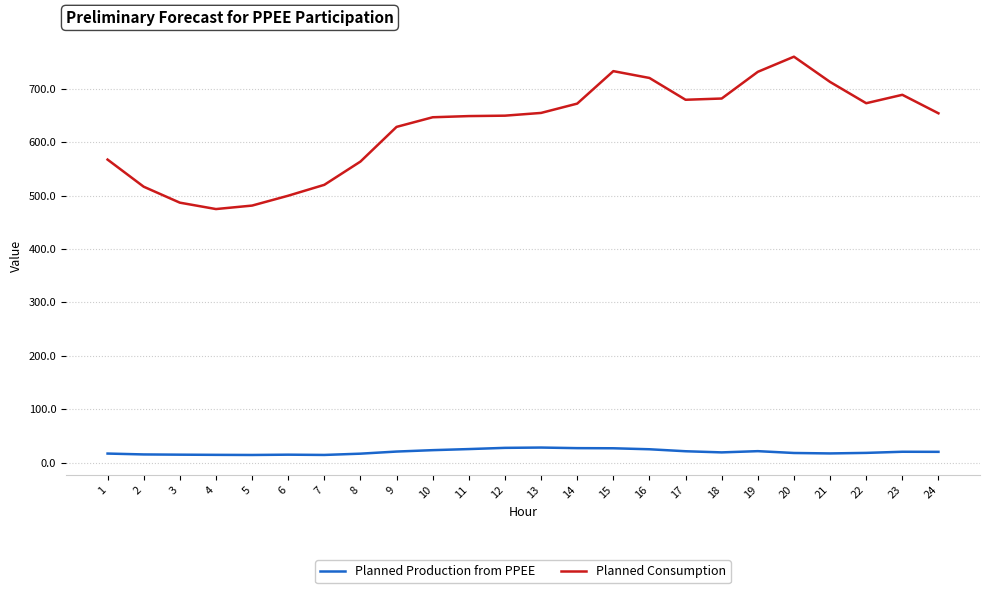

True or false: Planned Consumption has a value of 760.1 at 20.

True